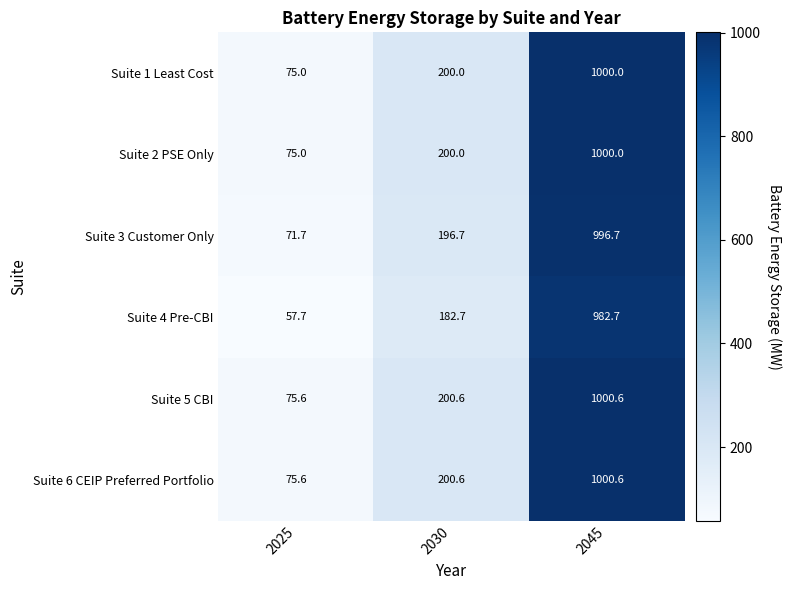

The Suite 3 Customer Only series shows 35.8 at 2025. True or false?

False